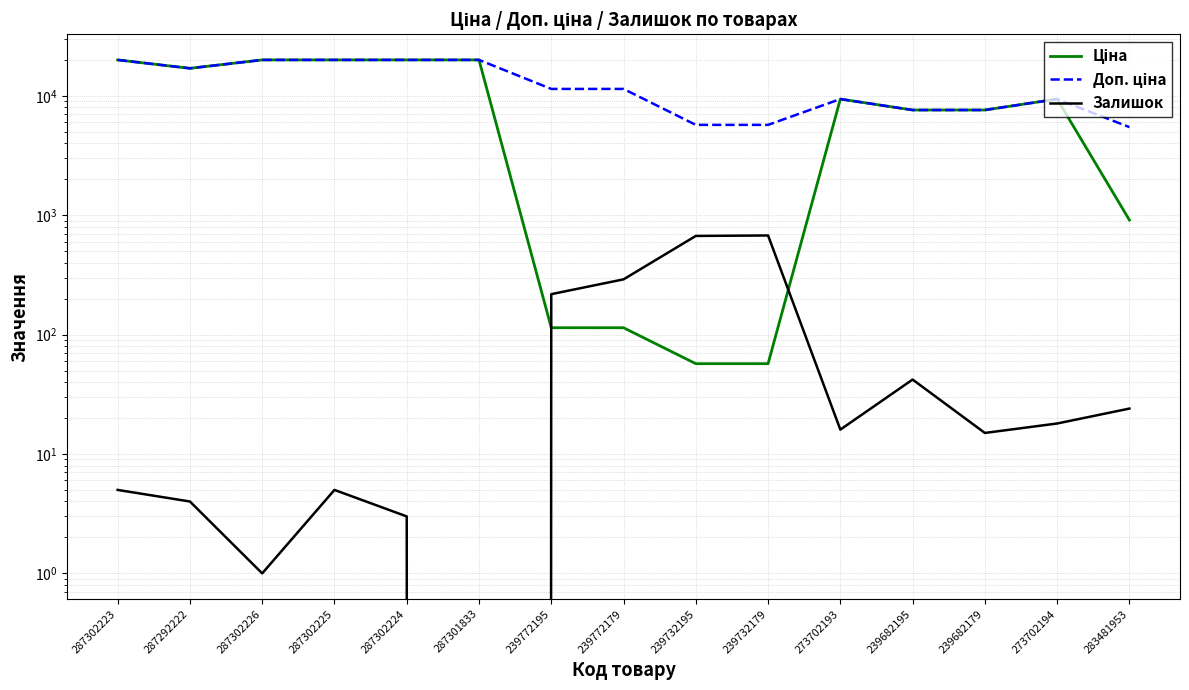

Which series has the largest total across all categories?

Доп. ціна